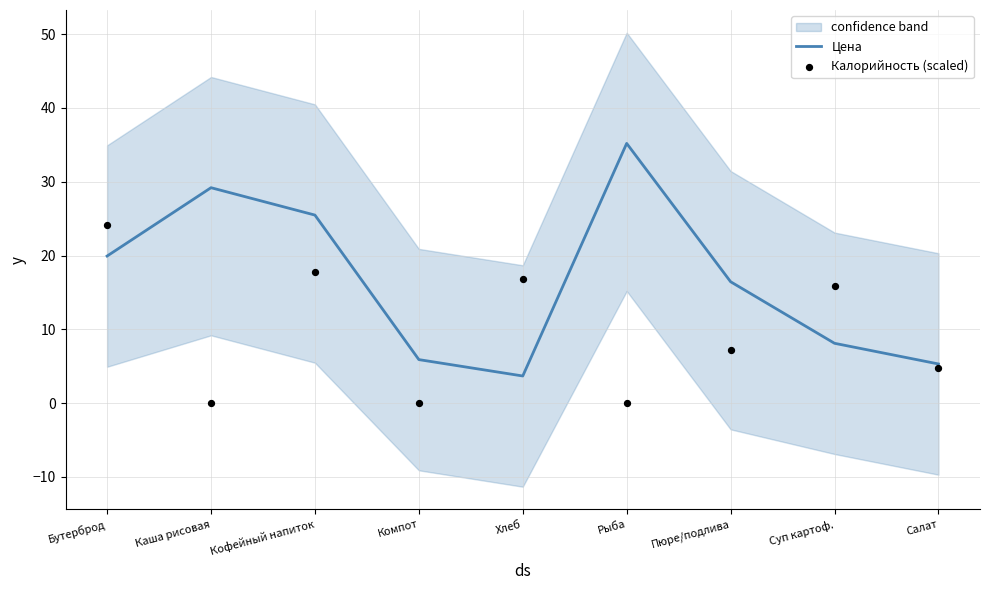

Is the value of Калорийность (scaled) at Суп картоф. greater than the value of Цена at Кофейный напиток?

No